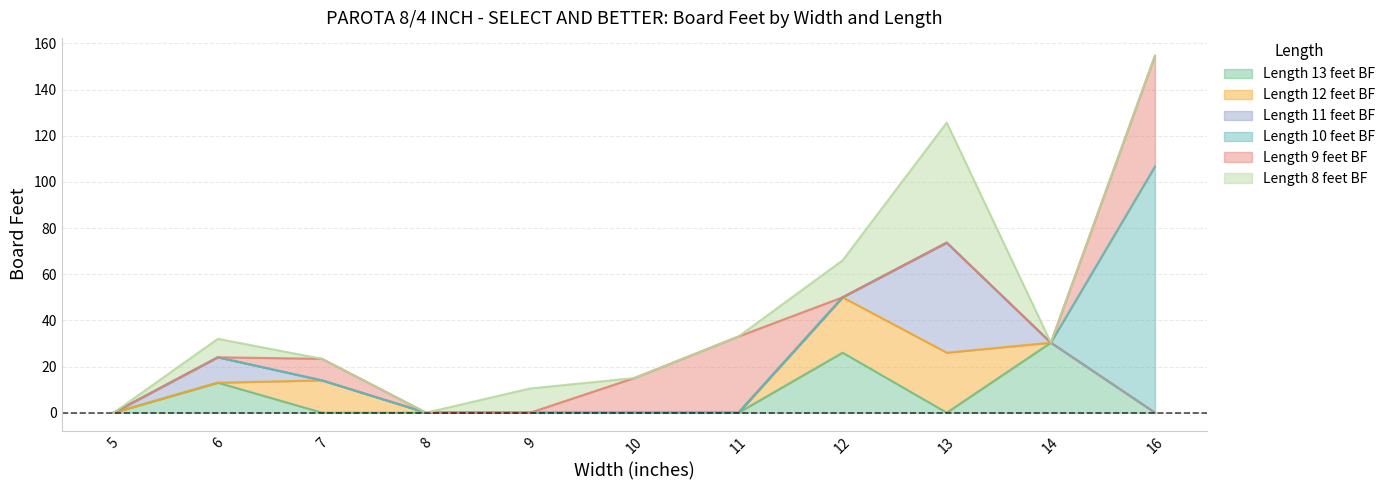

The value of Length 8 feet BF at 8 is 19.7. True or false?

False